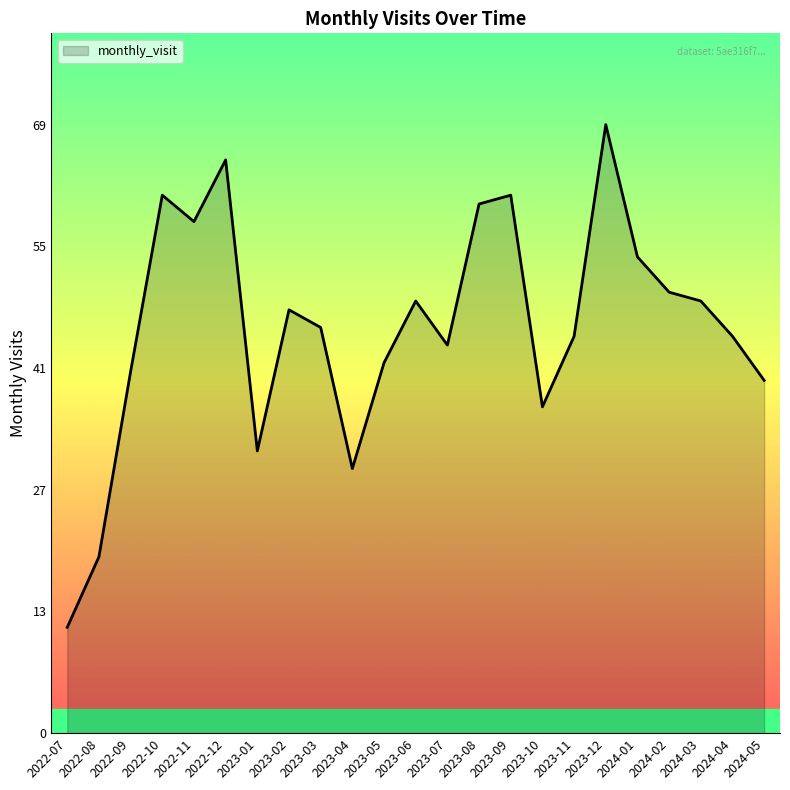

Where is the data nearest to the value 40?

2024-05